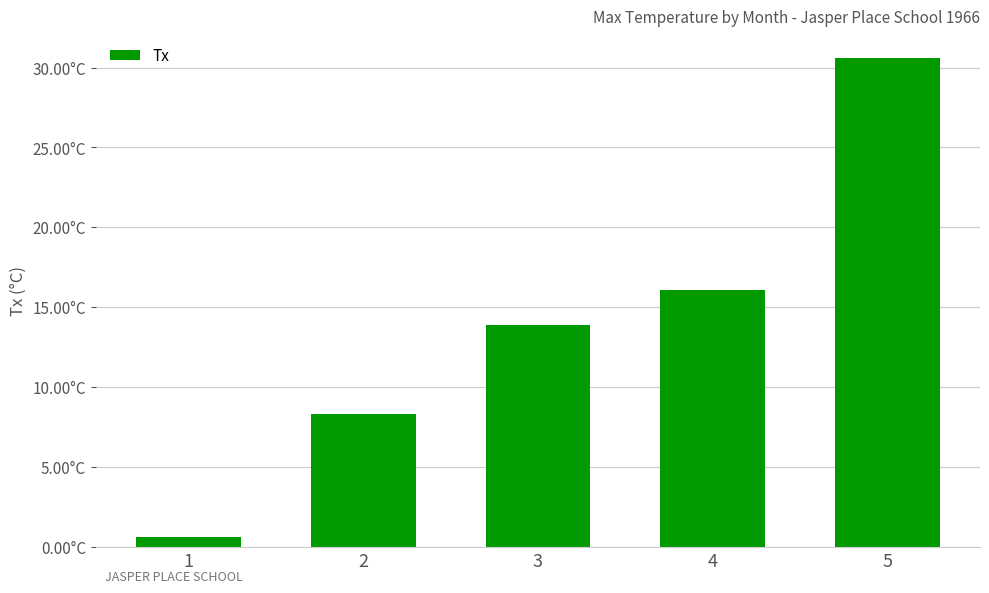

Are the bars horizontal?

No